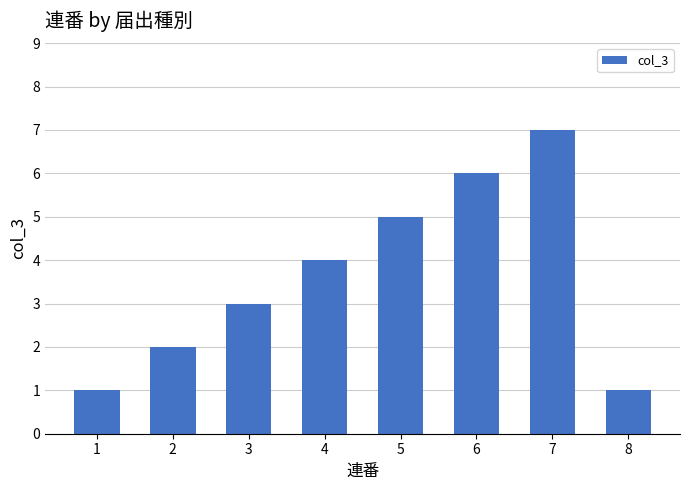

What is the change in value from 5 to 7?

+2